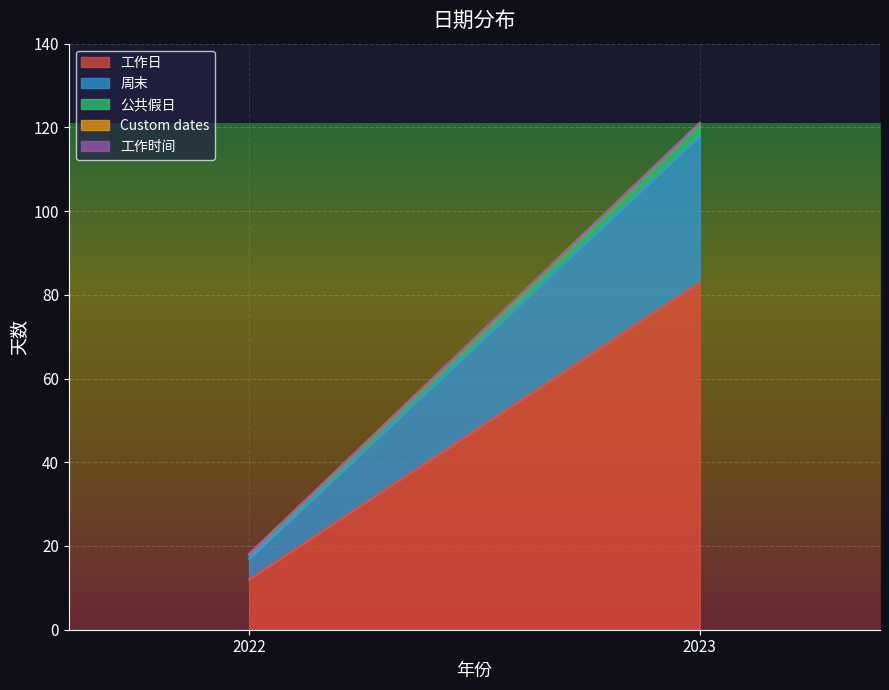

At which category is the sum across all series the highest?

2023